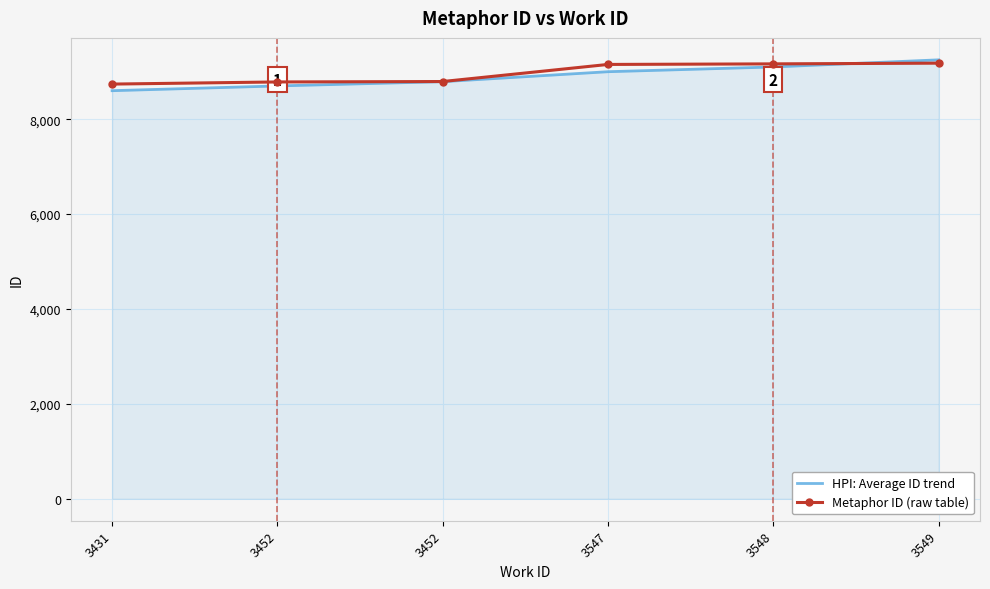

Which series has the widest spread of values?

HPI: Average ID trend